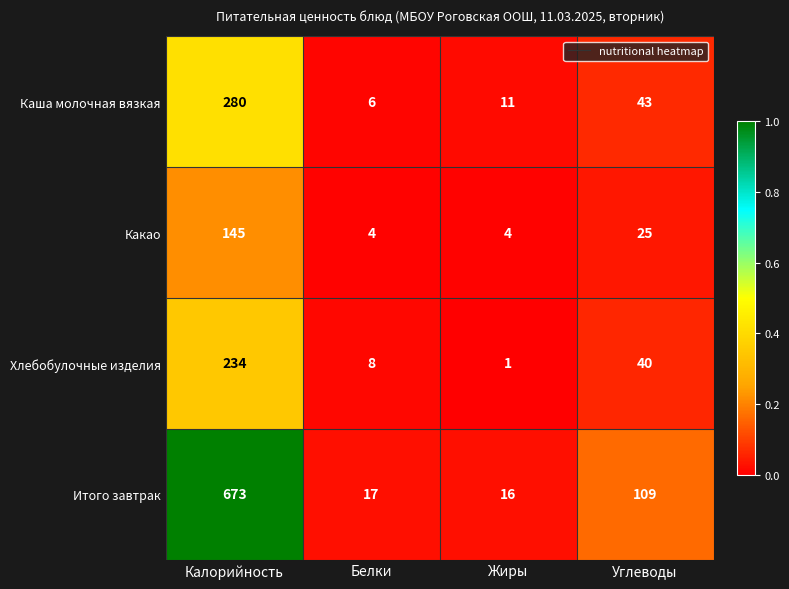

What is the maximum value shown in the chart?

673